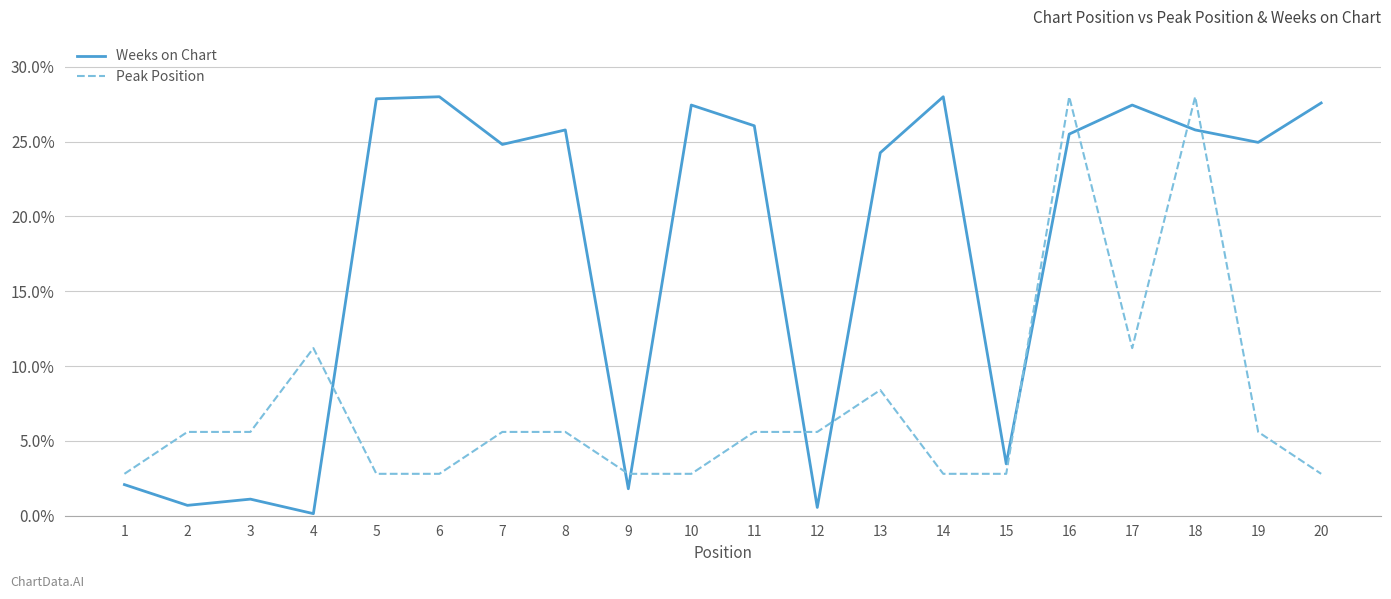

At 13, list the series in order from smallest to largest.

Peak Position, Weeks on Chart